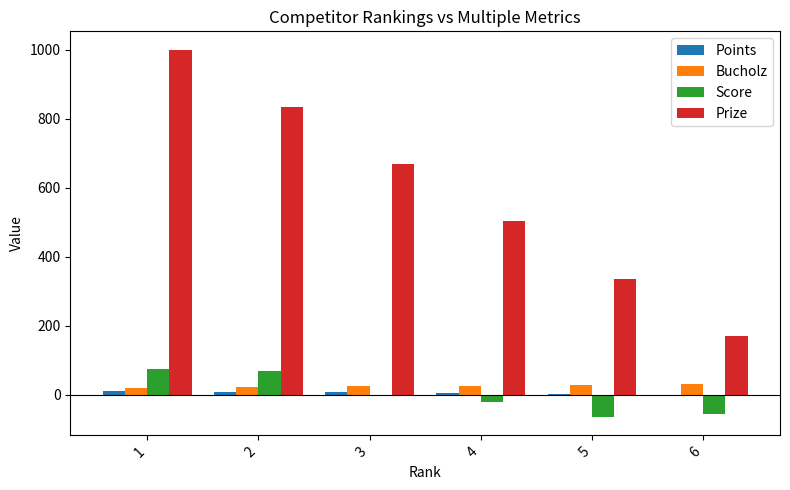

Which series changed the most between 3 and 6?

Prize